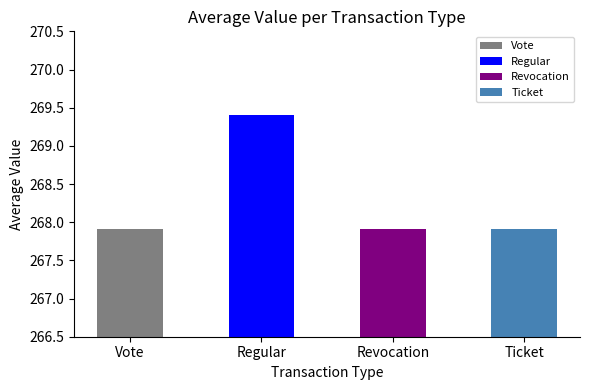

What is the label of the 4th bar from the right?

Vote